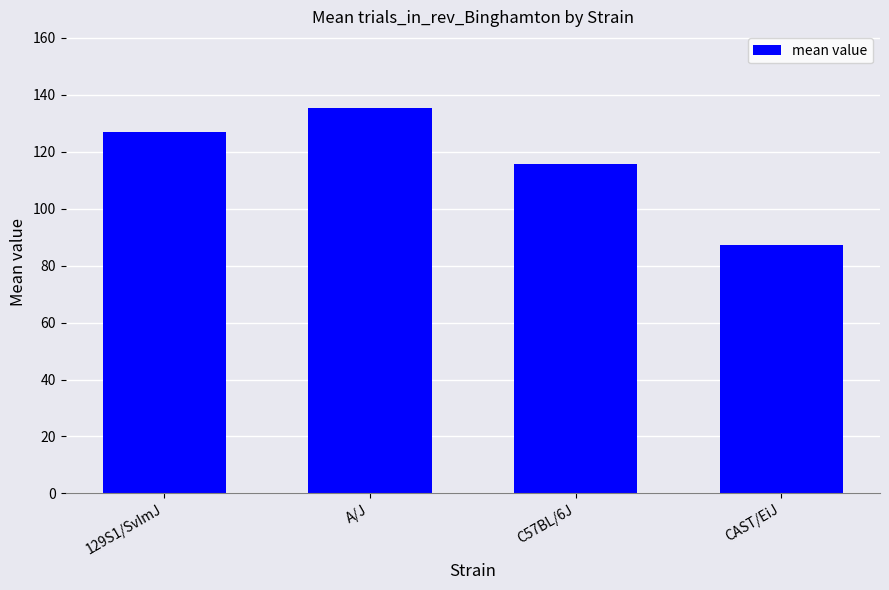

What is the label of the 1st bar from the right?

CAST/EiJ